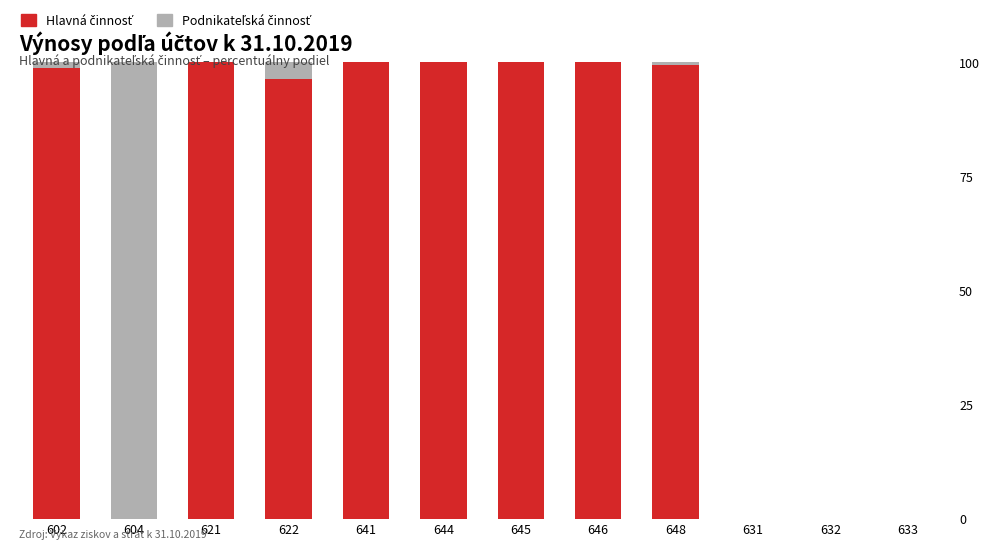

Are the bars grouped side by side (vs. stacked)?

No